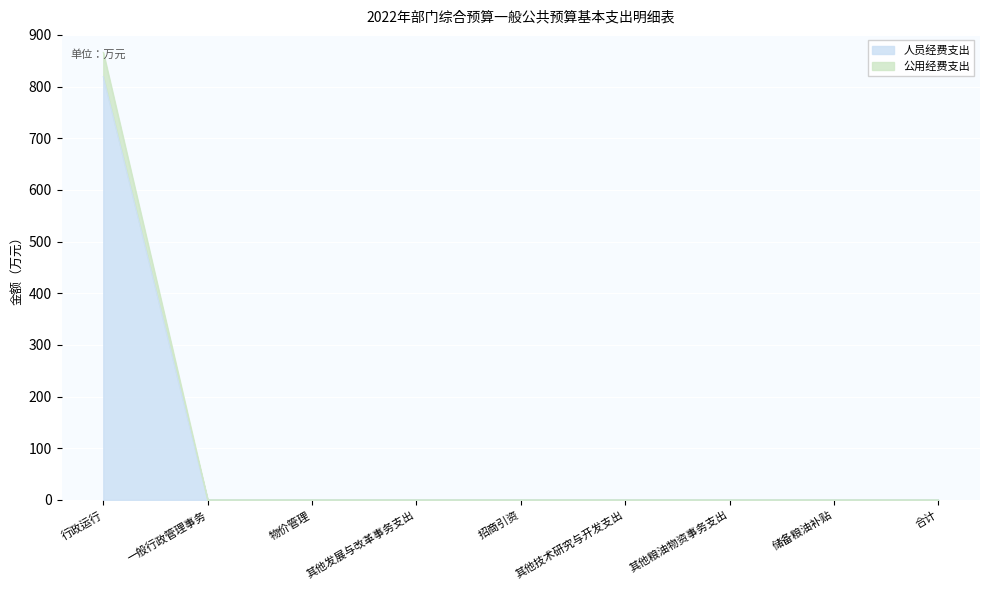

Which label corresponds to the smallest value in the chart?

一般行政管理事务